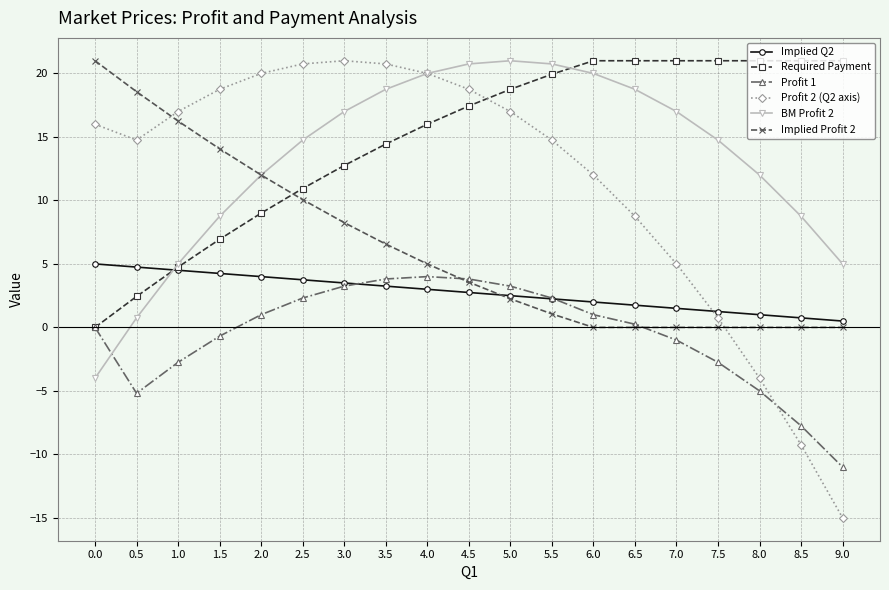

Which series ends up on top after the final intersection of Implied Profit 2 and Required Payment?

Required Payment